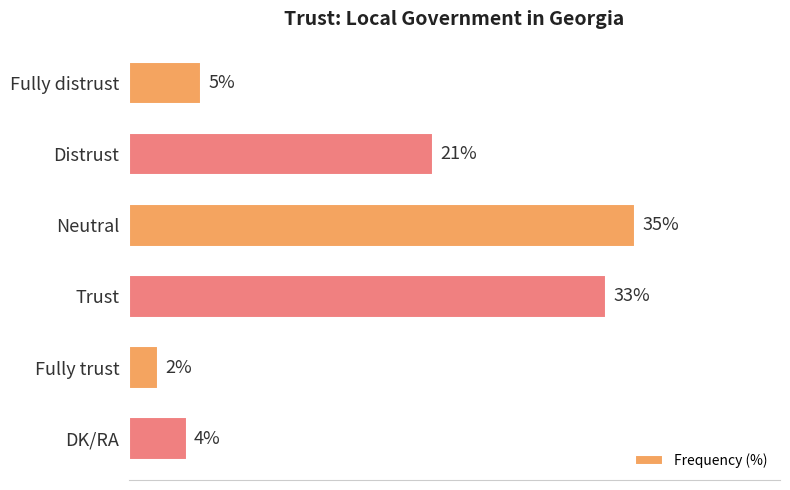

Are the bars horizontal?

Yes